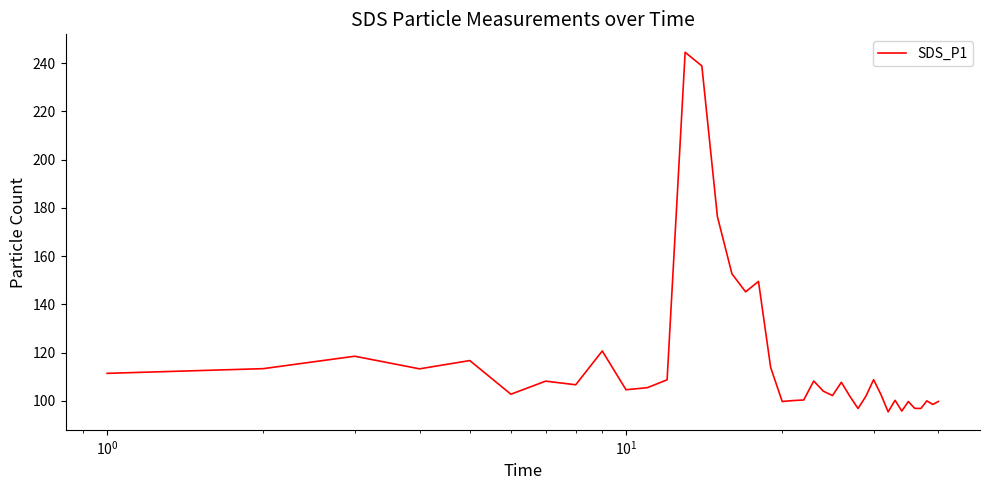

What is the difference between the maximum and minimum values?

149.0